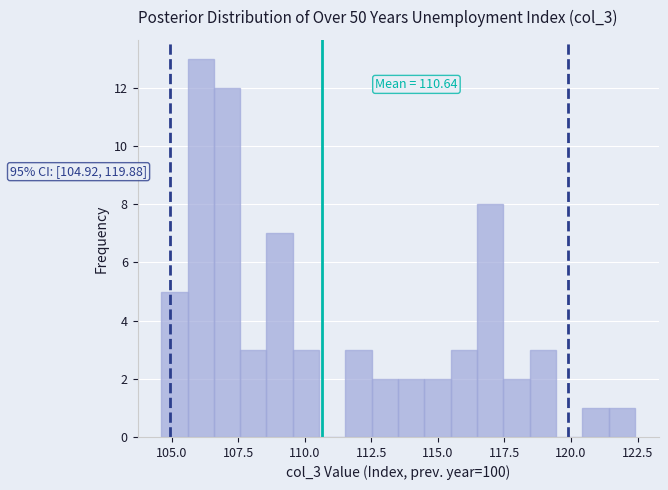

Read against the x-axis, roughly where is the centre of the tallest bar?

106.0